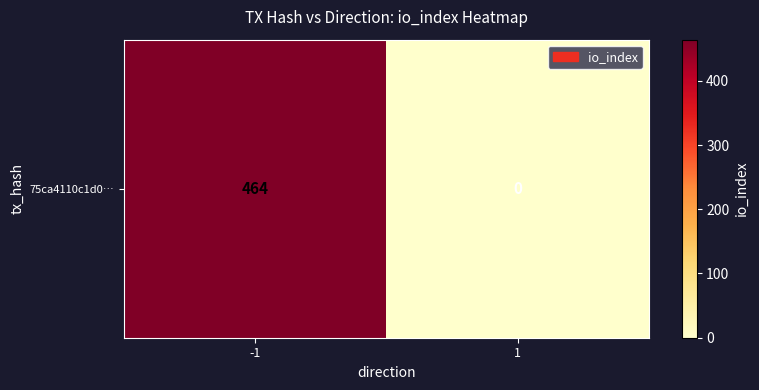

List the labels in order of value, smallest first.

1, -1